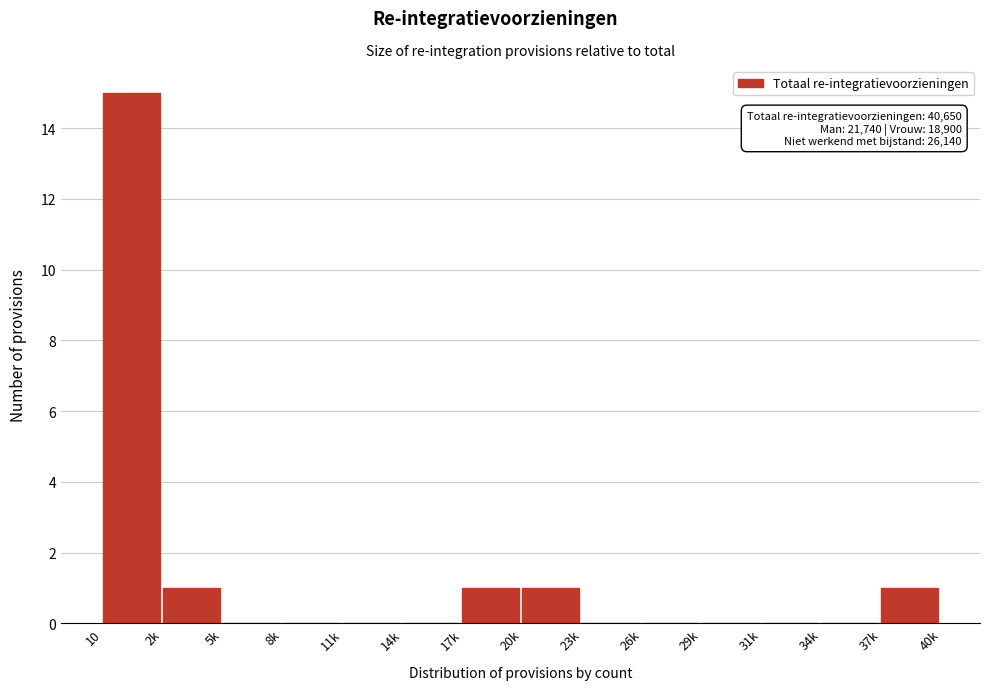

Reading left to right, extract all data points from this chart.

10=15	2k=1	5k=0	8k=0	11k=0	14k=0	17k=1	20k=1	23k=0	26k=0	29k=0	31k=0	34k=0	37k=1